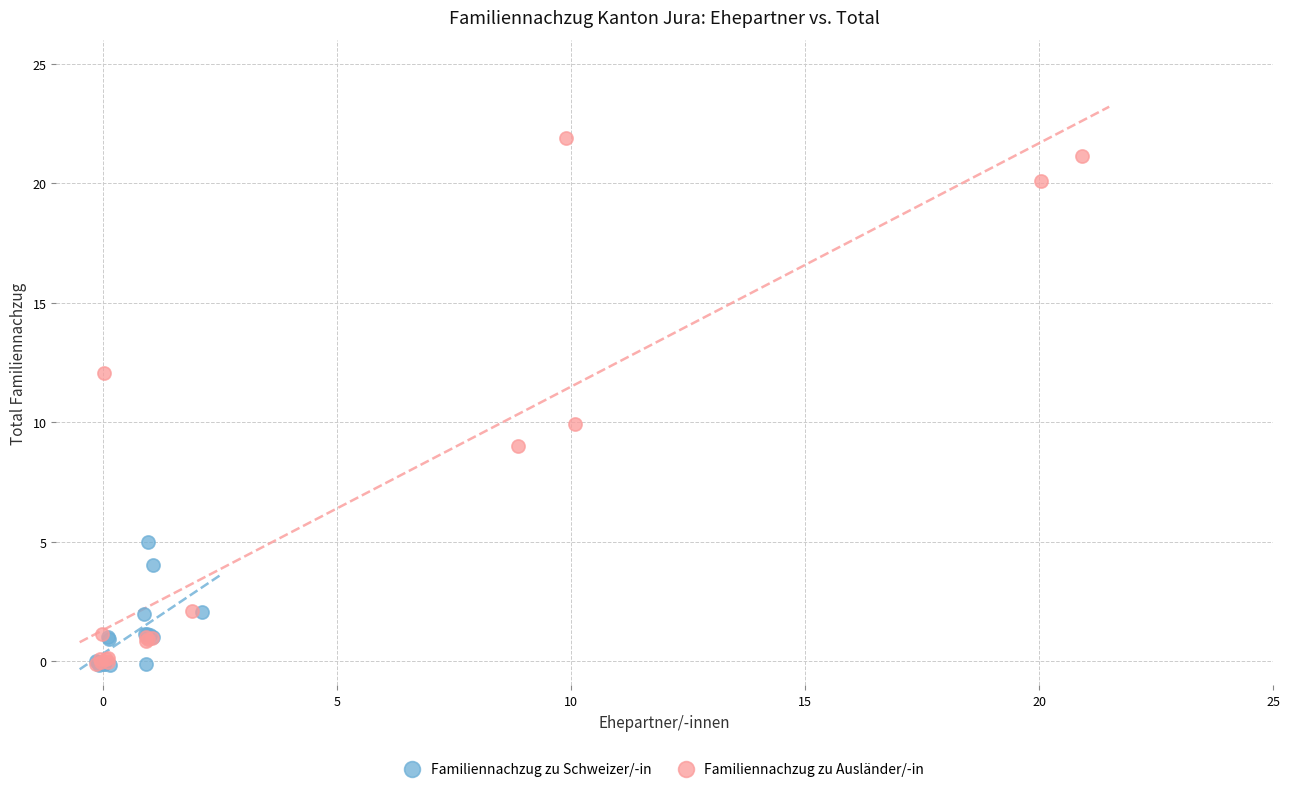

Which series has the largest Y range (max minus min)?

Familiennachzug zu Ausländer/-in